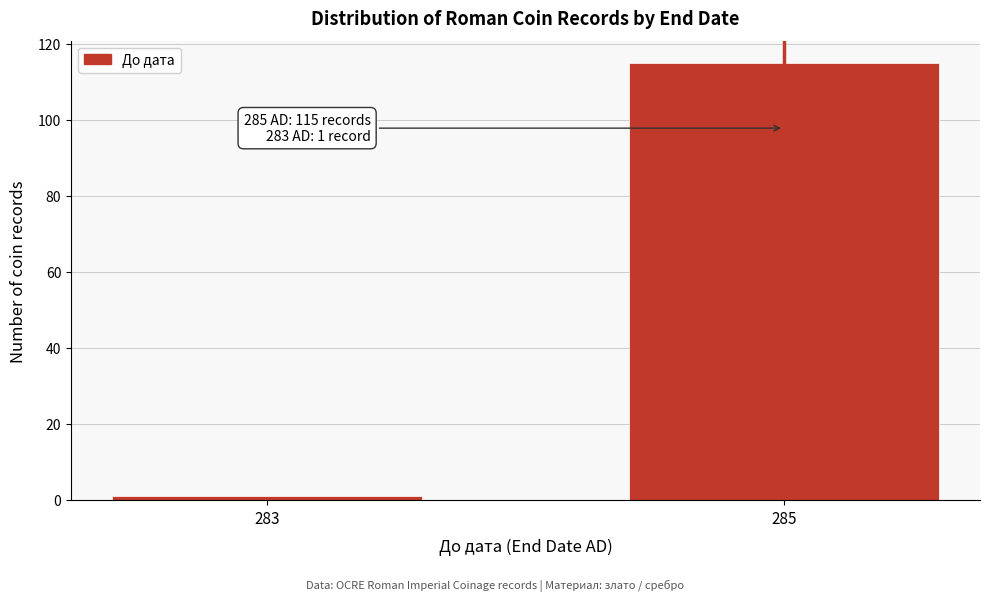

Reading left to right, extract all data points from this chart.

1	115